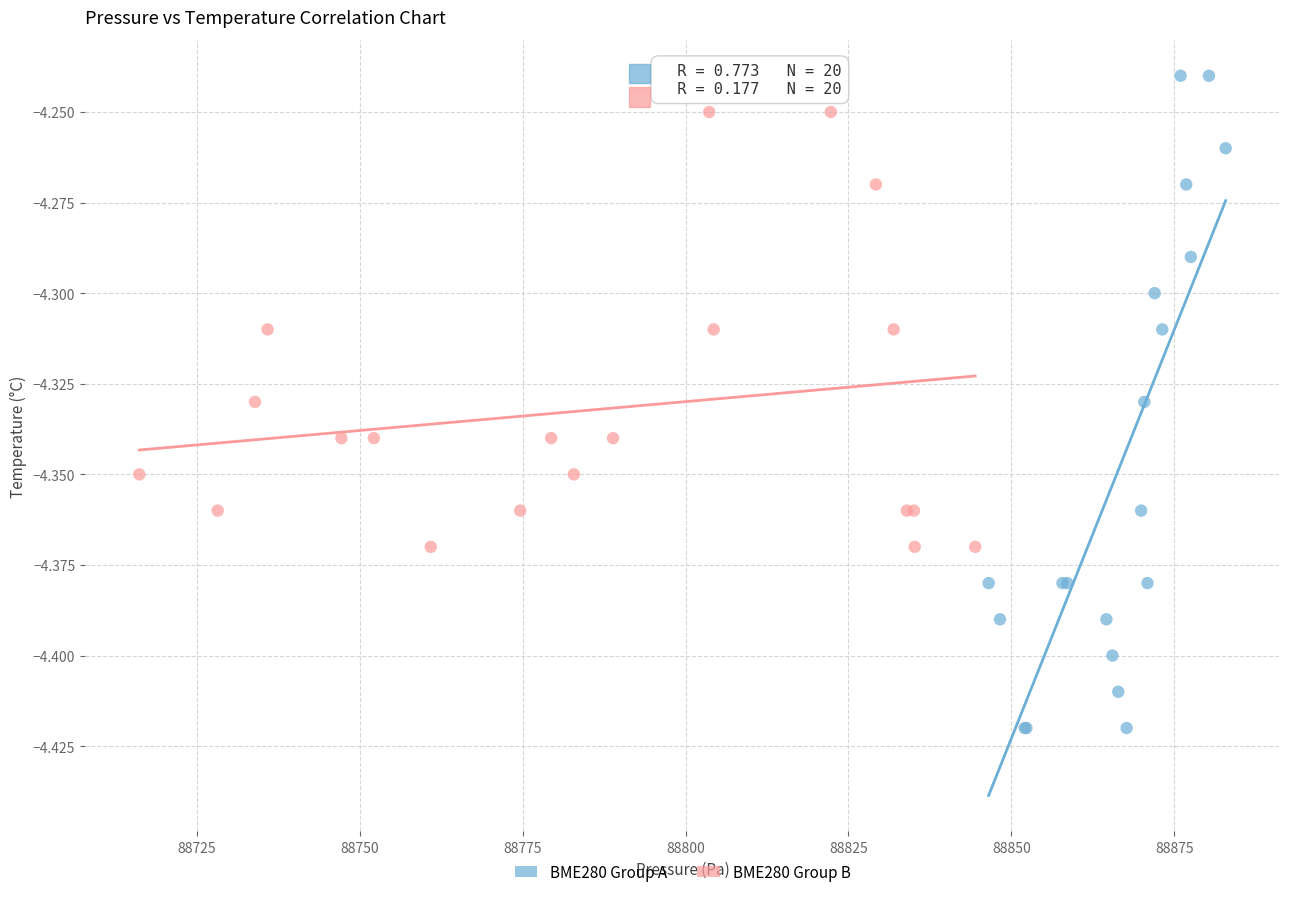

Which series reaches the maximum Y coordinate?

BME280 Group A